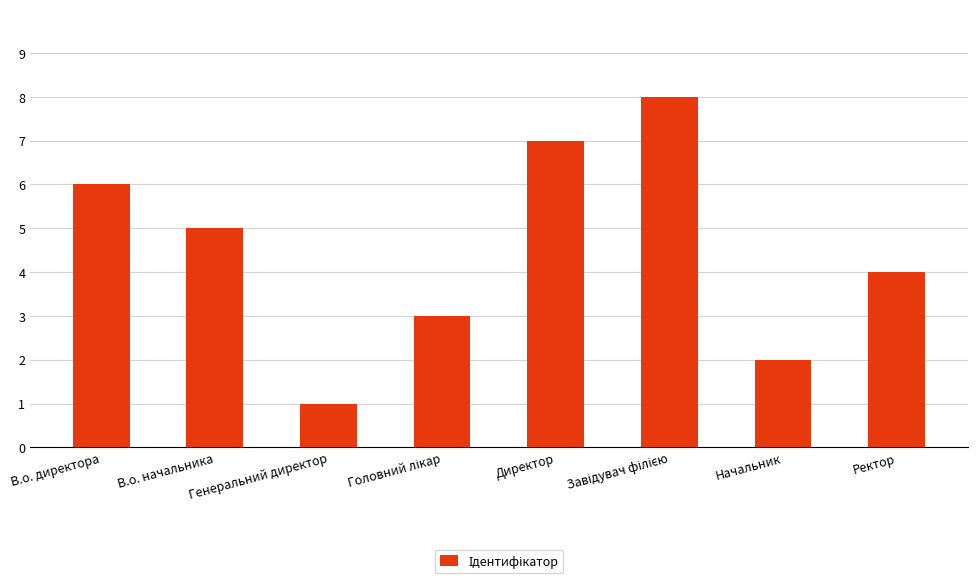

What is the change in value from В.о. начальника to Ректор?

-1